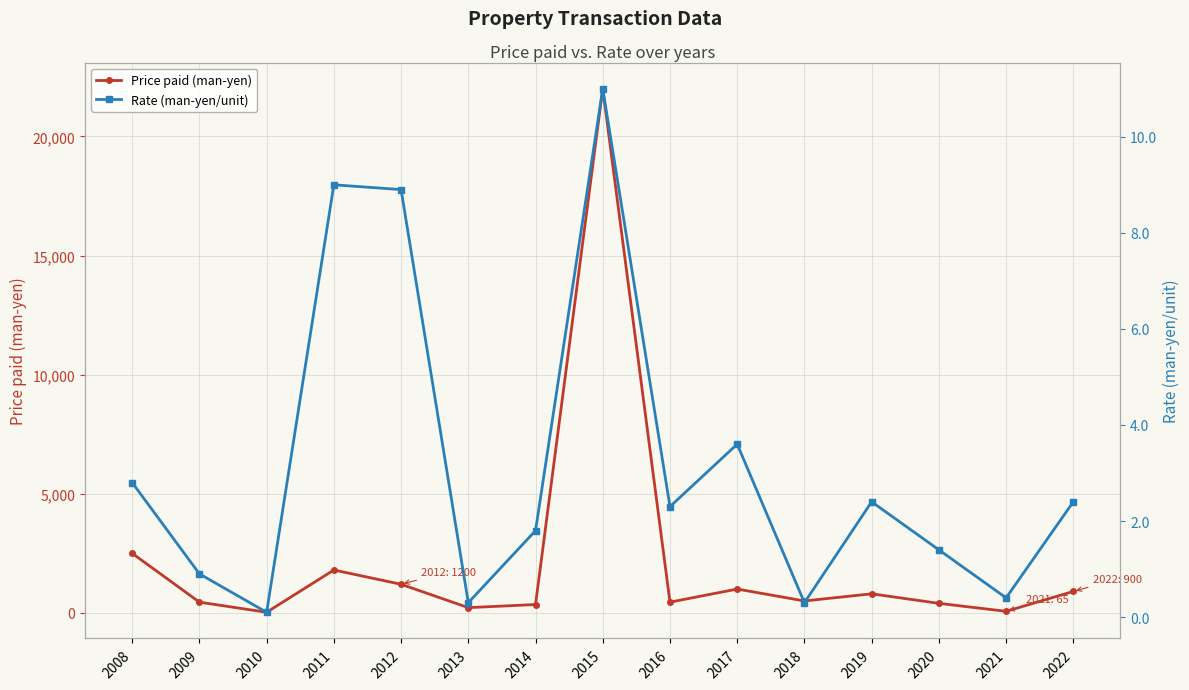

What are all the series names shown in the legend?

Price paid (man-yen), Rate (man-yen/unit)